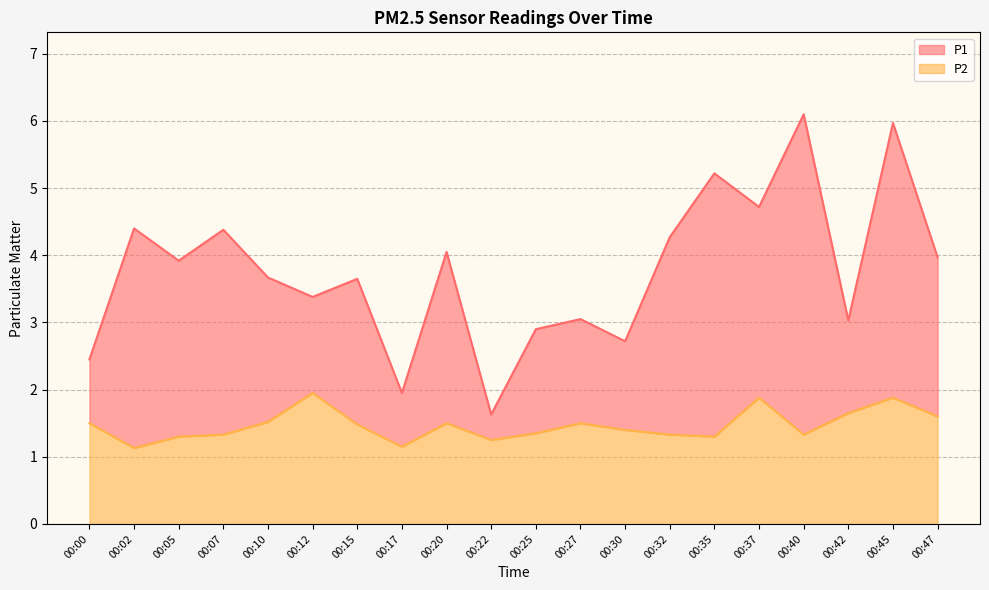

Which series has the widest spread of values?

P1